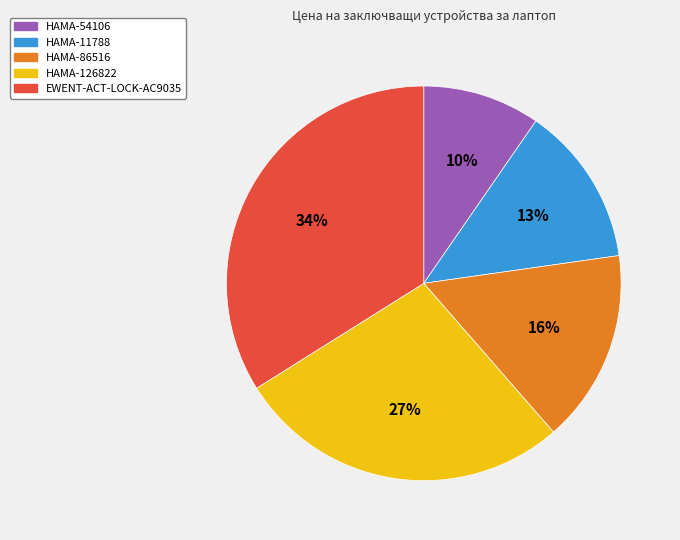

How many segments does this pie chart have?

5